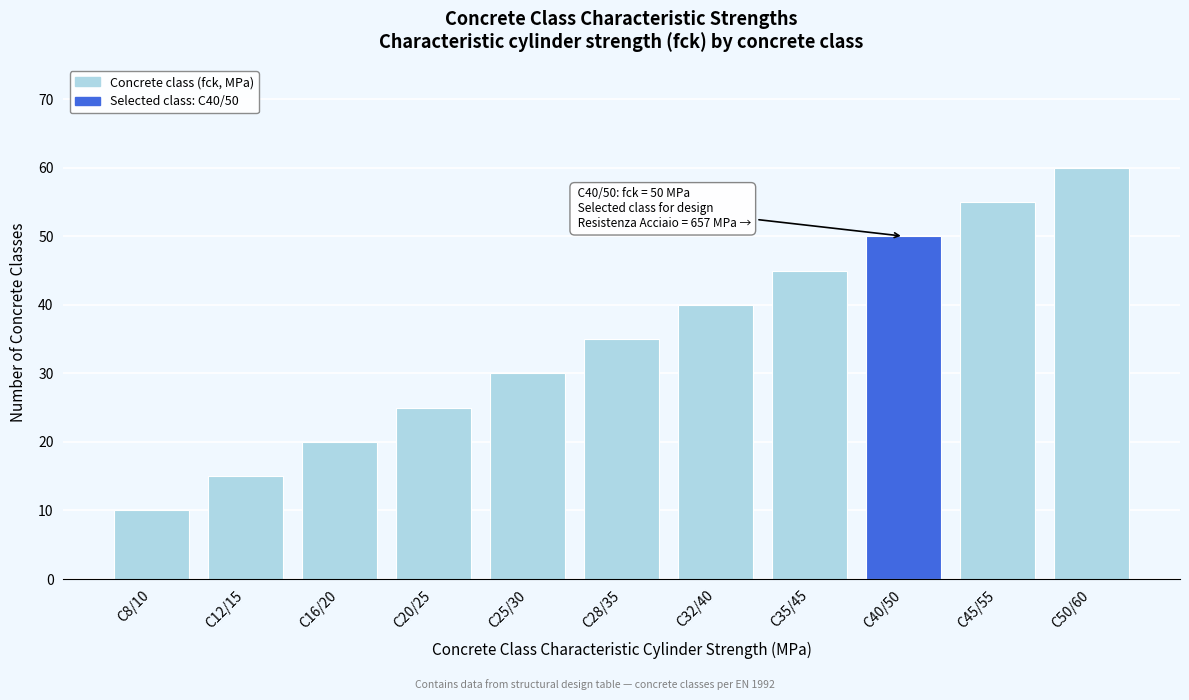

Reading left to right, what are all the values shown in this chart?

C8/10=10	C12/15=15	C16/20=20	C20/25=25	C25/30=30	C28/35=35	C32/40=40	C35/45=45	C40/50=50	C45/55=55	C50/60=60